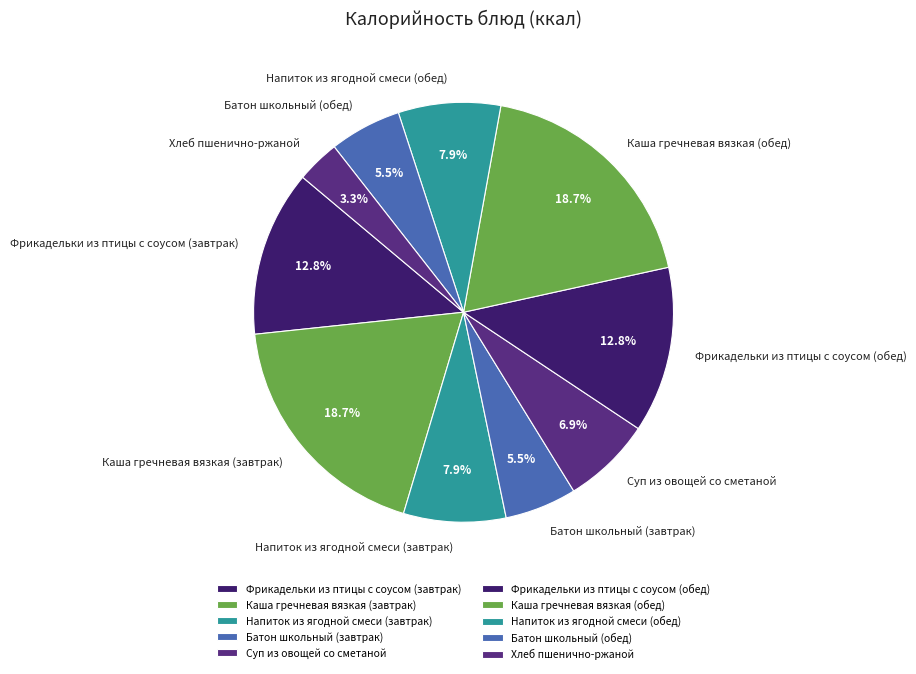

Which category has the smallest portion of the pie?

Хлеб пшенично-ржаной